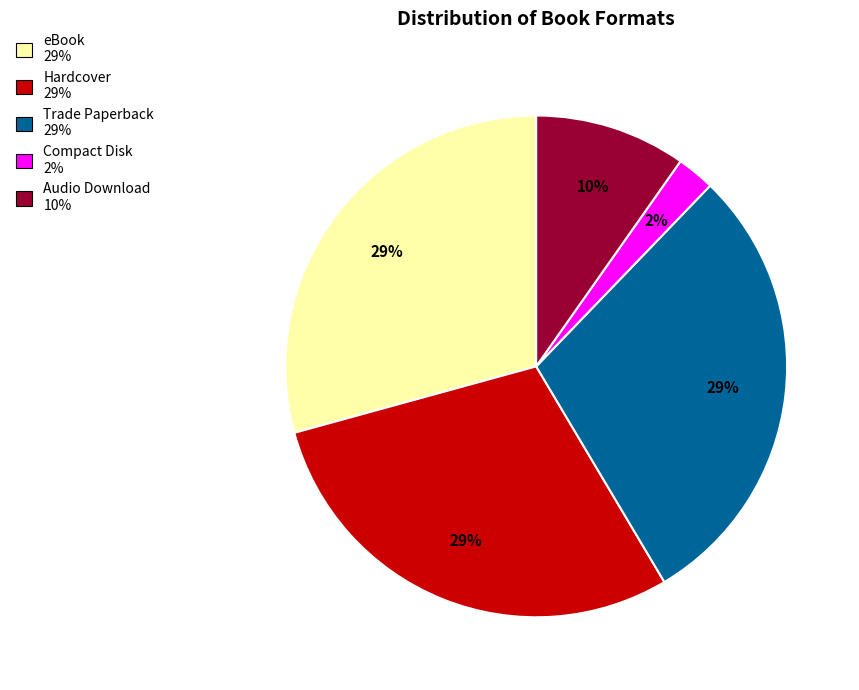

Which has a higher value, Compact Disk or Hardcover?

Hardcover